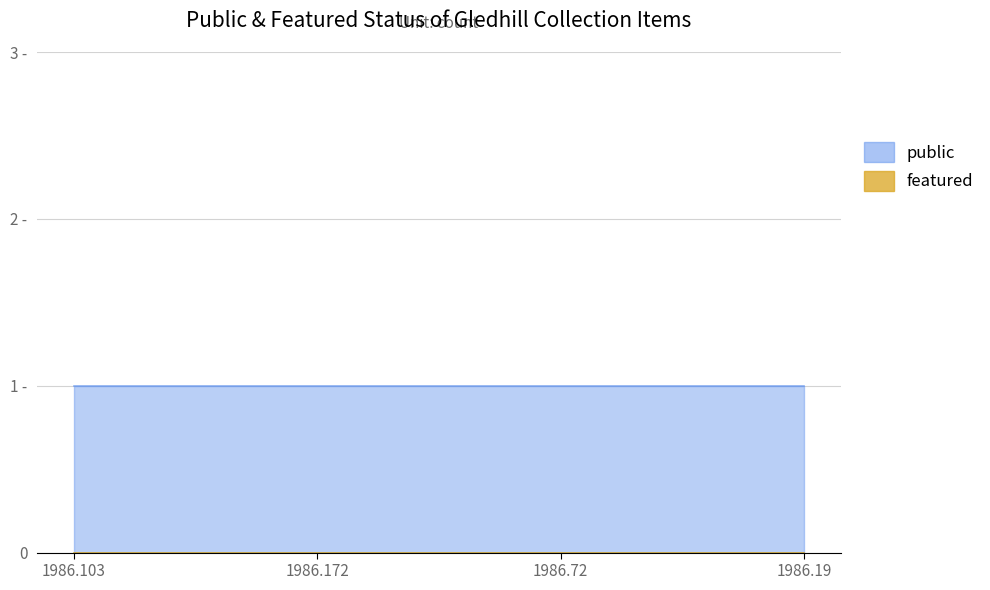

Is it true that public equals 0 at 1986.72?

False